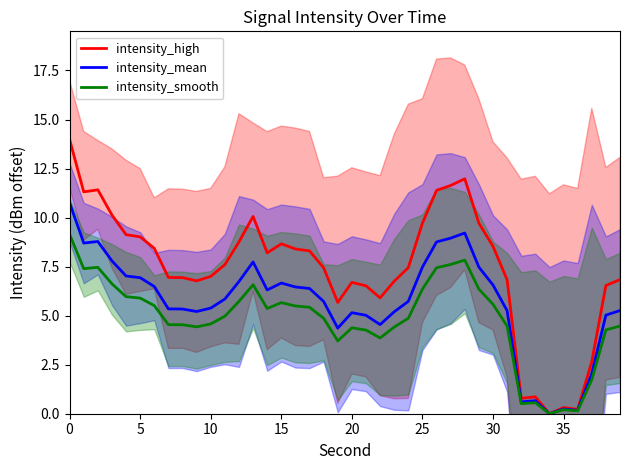

True or false: intensity_high and intensity_mean intersect in this chart.

False